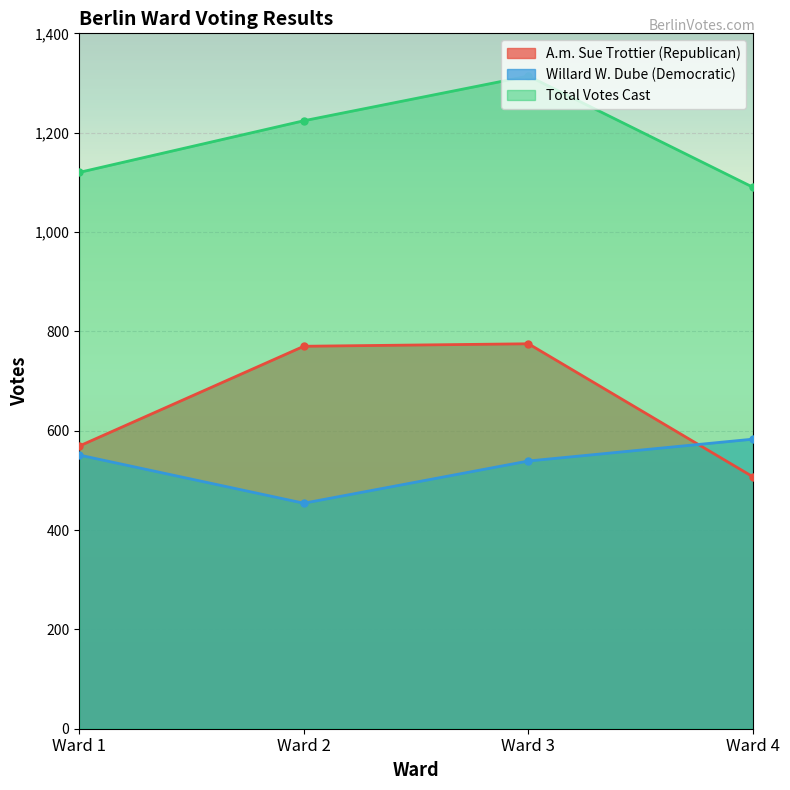

What is the lowest value of the Total Votes Cast series?

1090